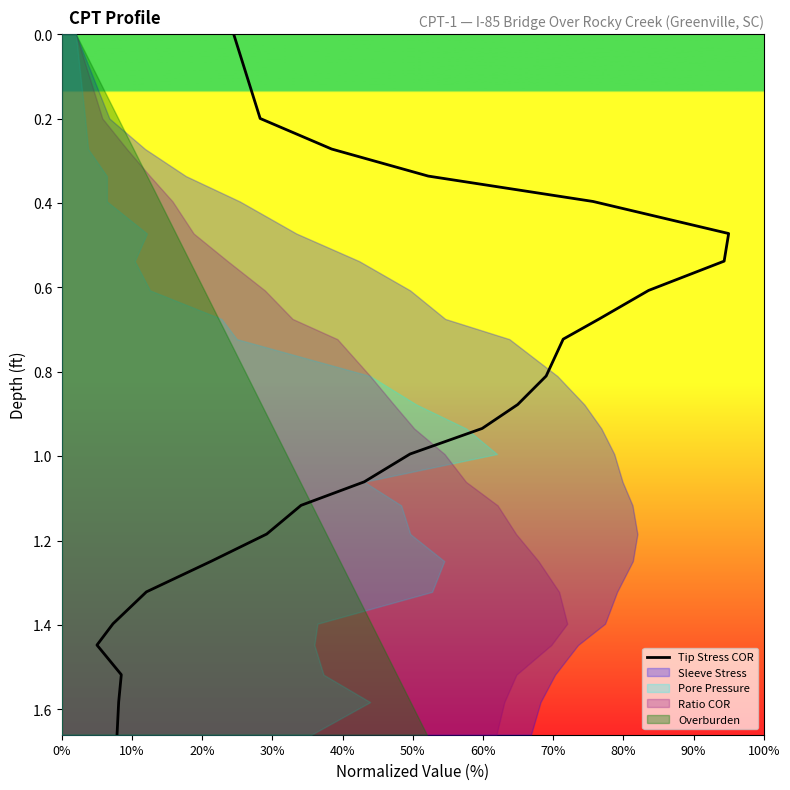

Reading left to right, what are all the values shown in this chart?

0.0	0.2	0.3	0.3	0.4	0.5	0.5	0.6	0.7	0.7	0.8	0.9	0.9	1.0	1.1	1.1	1.2	1.2	1.3	1.4	1.4	1.5	1.6	1.7